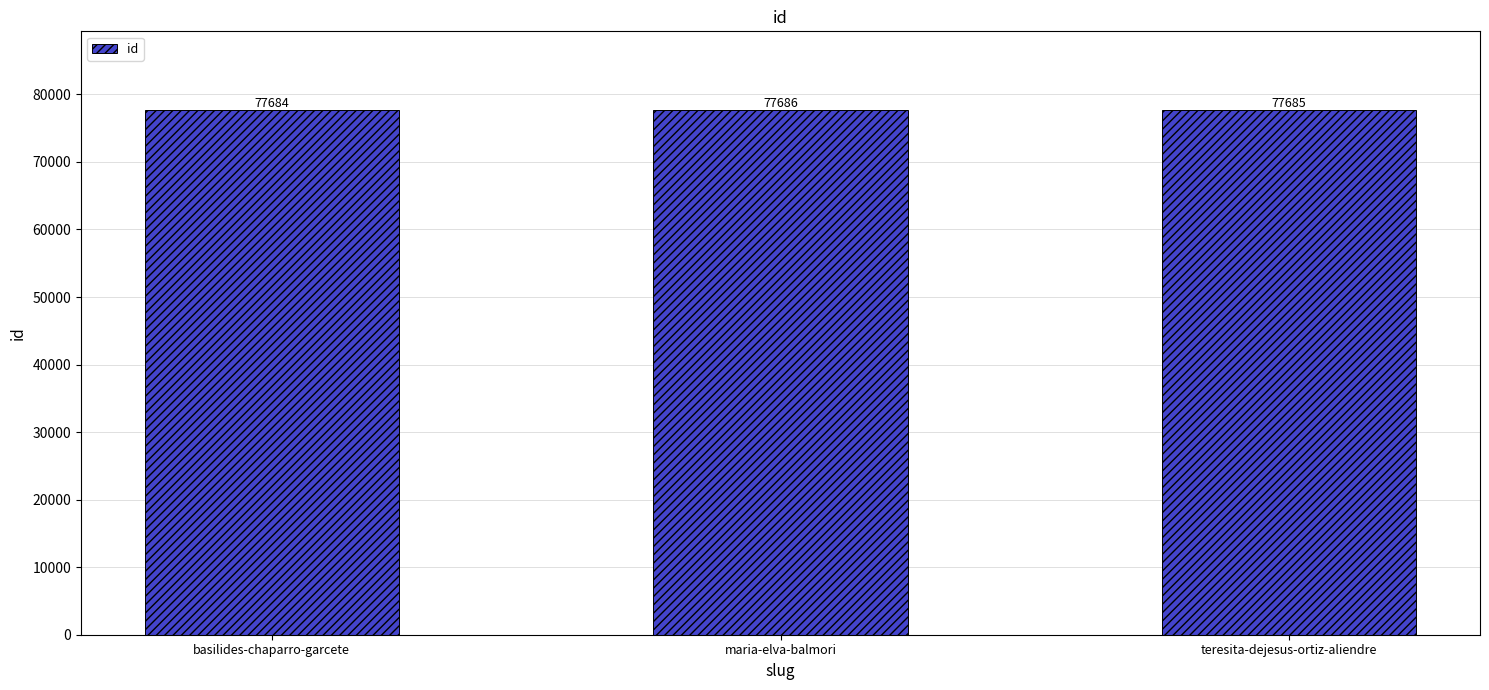

Reading left to right, transcribe all the data shown in this chart.

77684	77686	77685